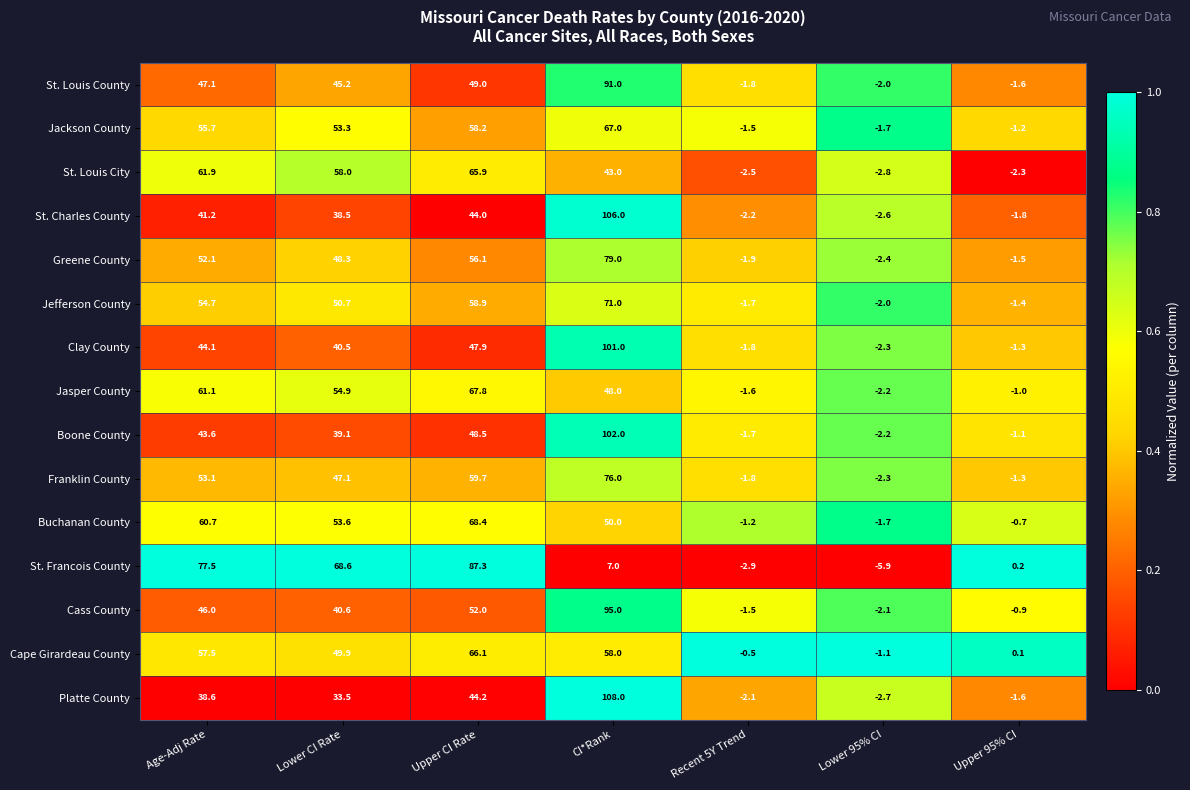

Which series has the largest range (max minus min)?

Platte County